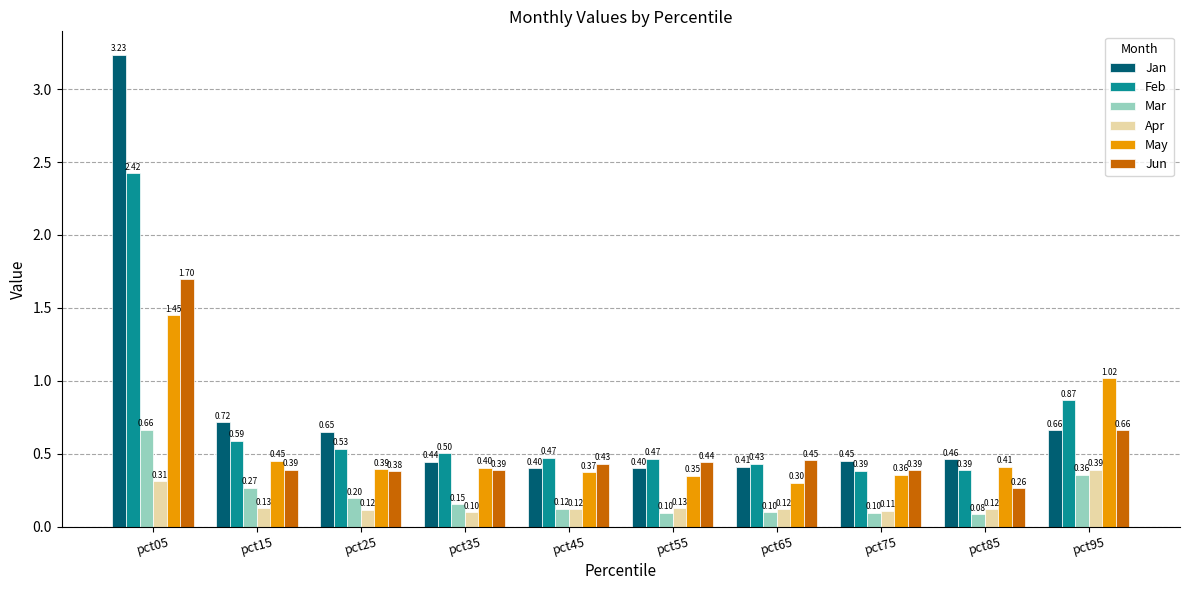

What is the value of the May bar at the 4th from the left?

0.4